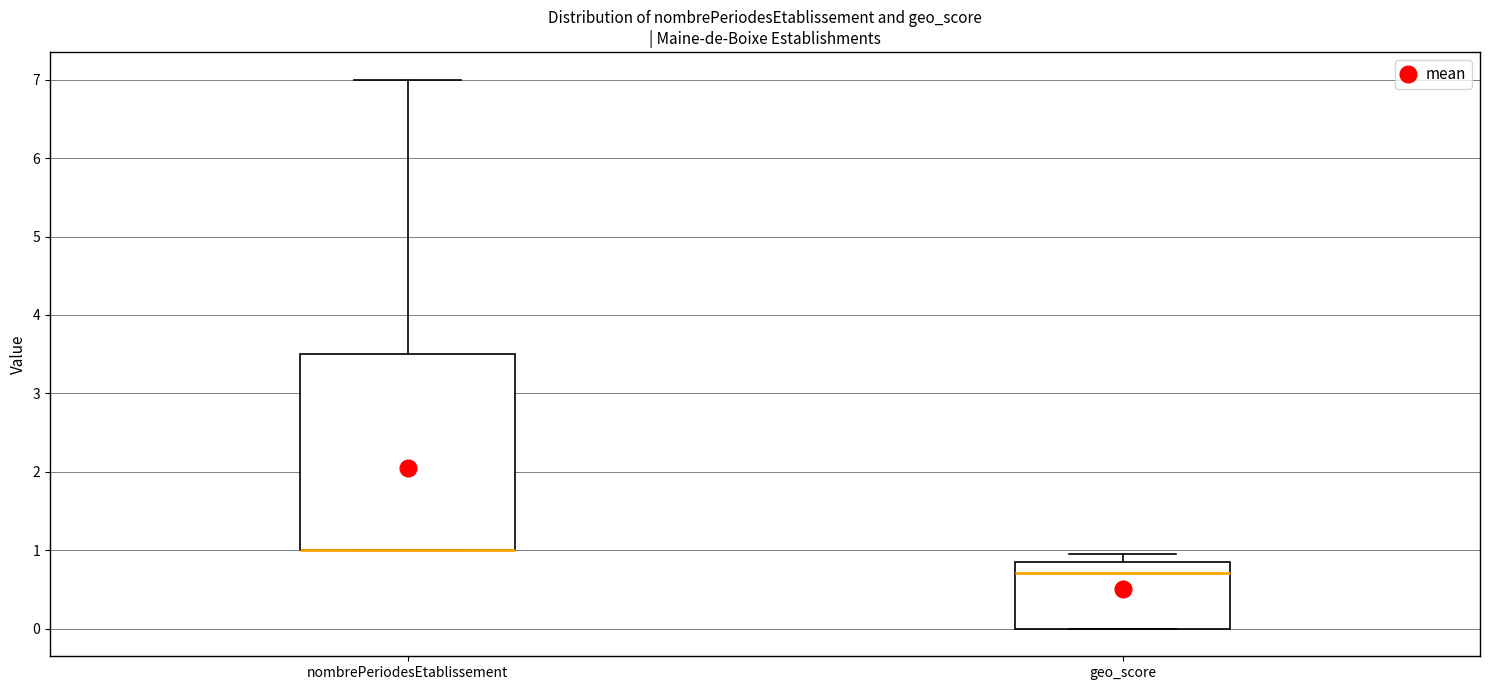

Comparing the boxes themselves (not the whiskers), which one is the tallest?

nombrePeriodesEtablissement